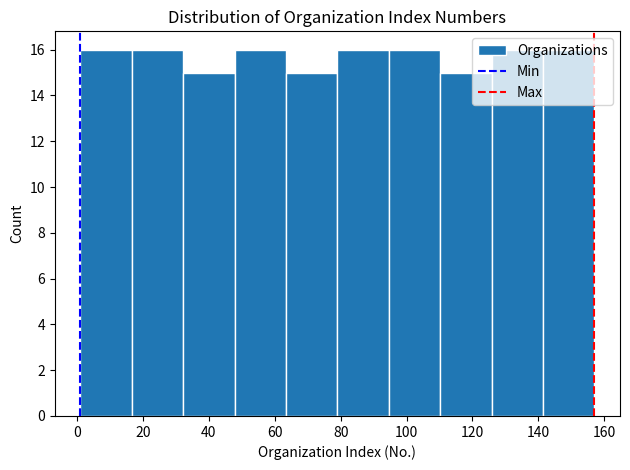

How tall is the bar that spans 47.8 to 63.4 on the x-axis? Neither the bar edges nor the heights are printed on the chart, so give them approximately, as read against the axes.

16